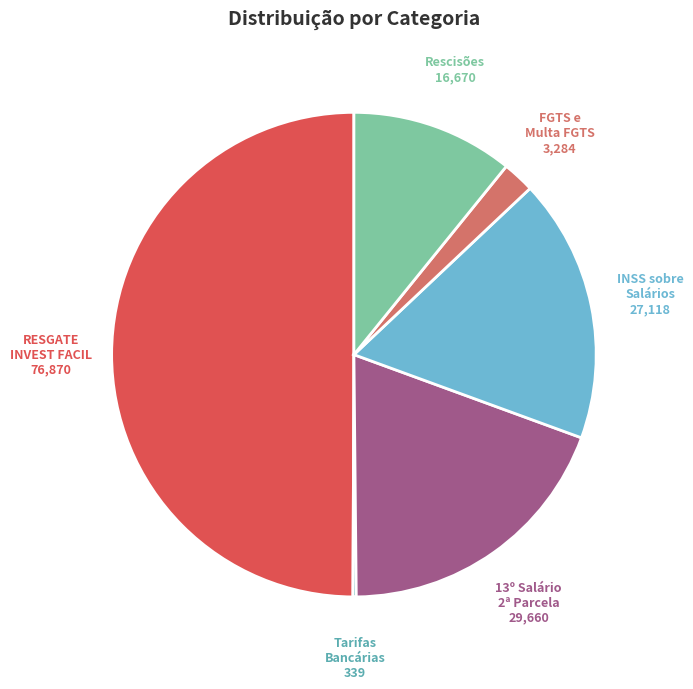

Approximately how many times larger is the value at INSS sobre Salários compared to FGTS e Multa FGTS?

8.3